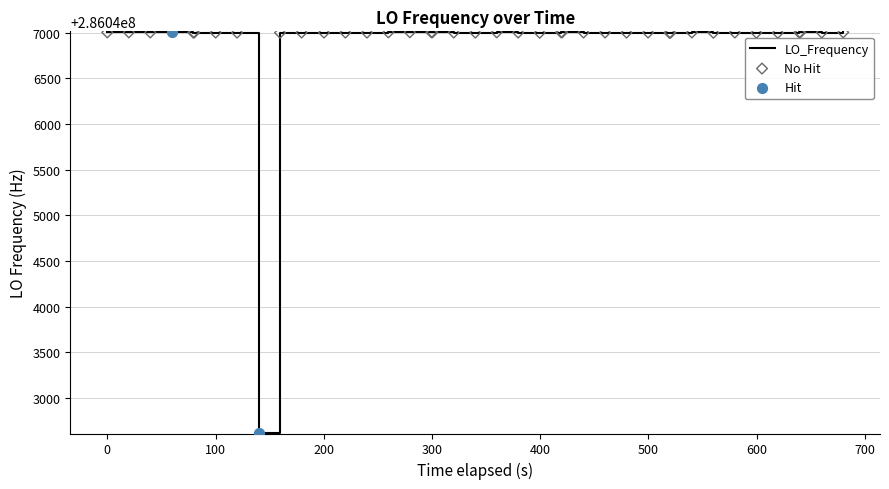

What is the smallest value displayed?

286042622.4